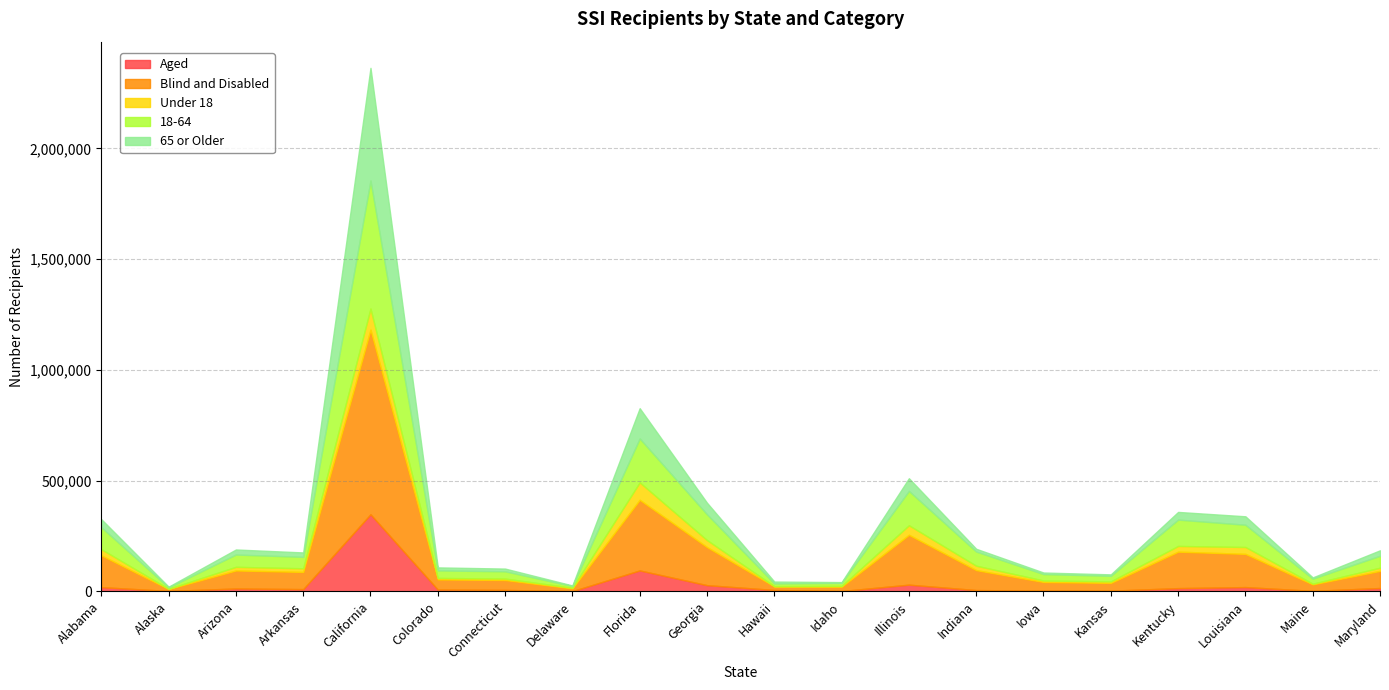

How many lines are shown in the chart?

5